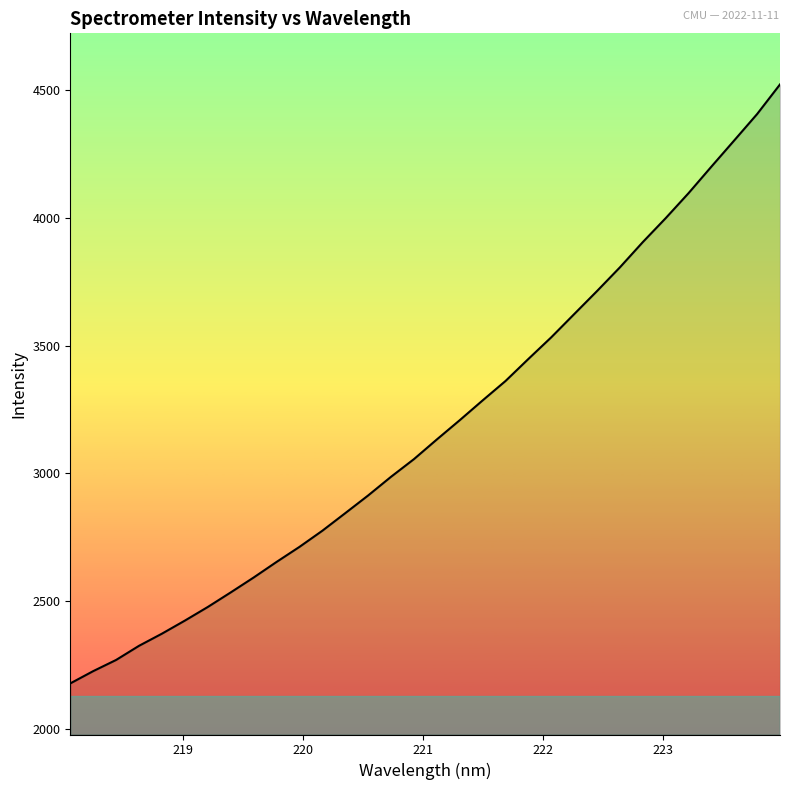

How many series are shown in this chart?

1